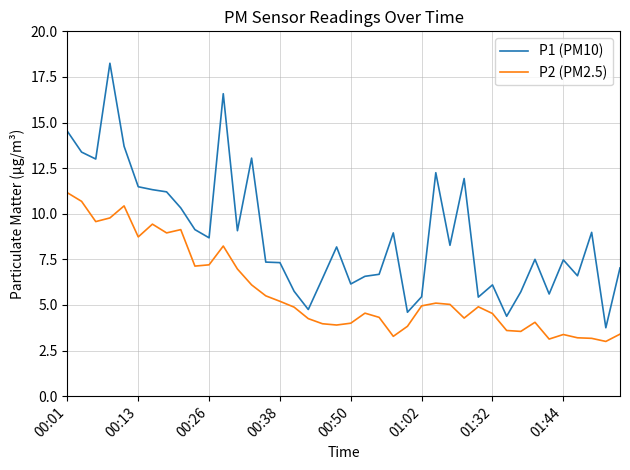

Which series has the largest total across all categories?

P1 (PM10)